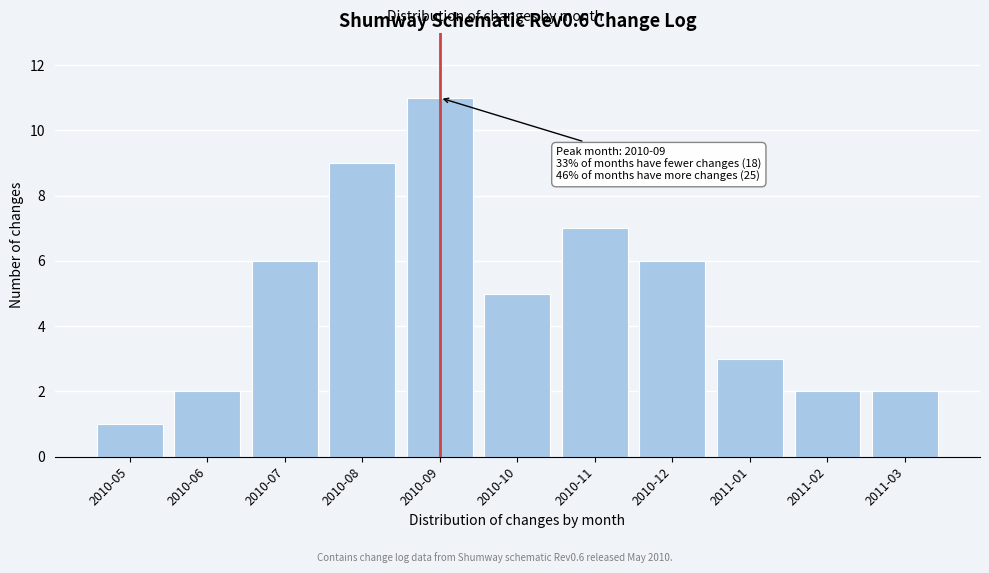

Reading left to right, extract all data points from this chart.

2010-05=1	2010-06=2	2010-07=6	2010-08=9	2010-09=11	2010-10=5	2010-11=7	2010-12=6	2011-01=3	2011-02=2	2011-03=2